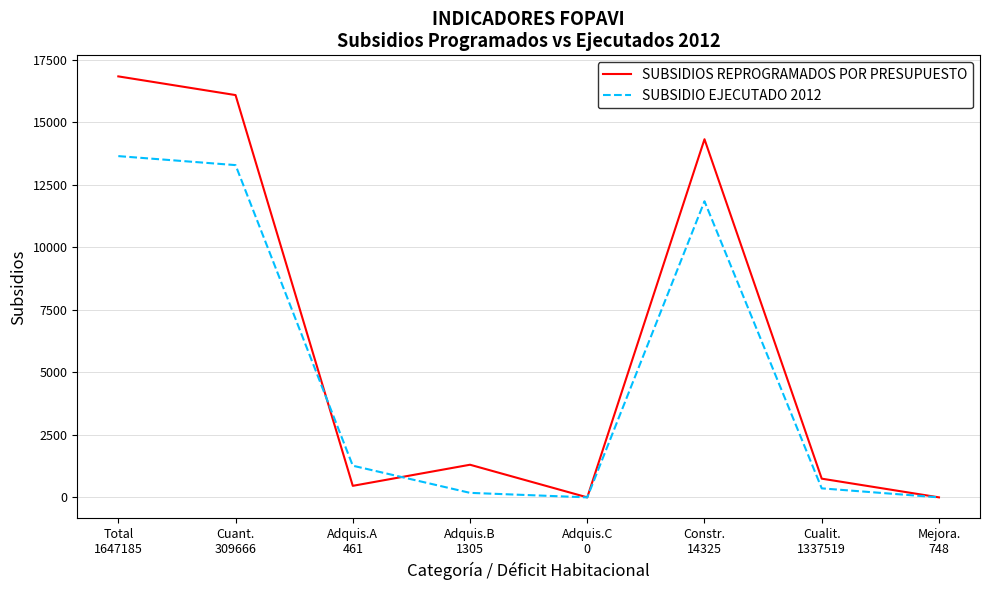

The SUBSIDIOS REPROGRAMADOS POR PRESUPUESTO series shows 0 at Adquis.C
0. True or false?

True